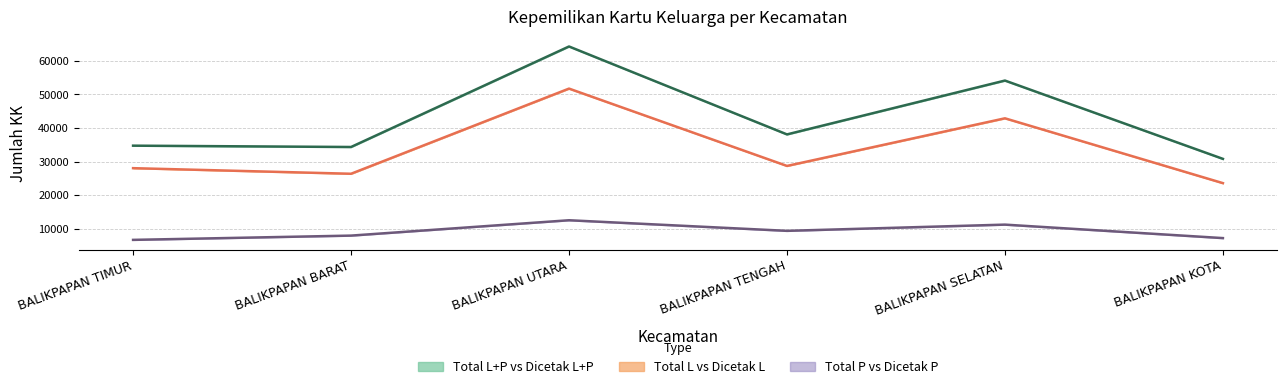

In Rata-rata L+P, how many points are lower than both neighbors (excluding endpoints)?

2